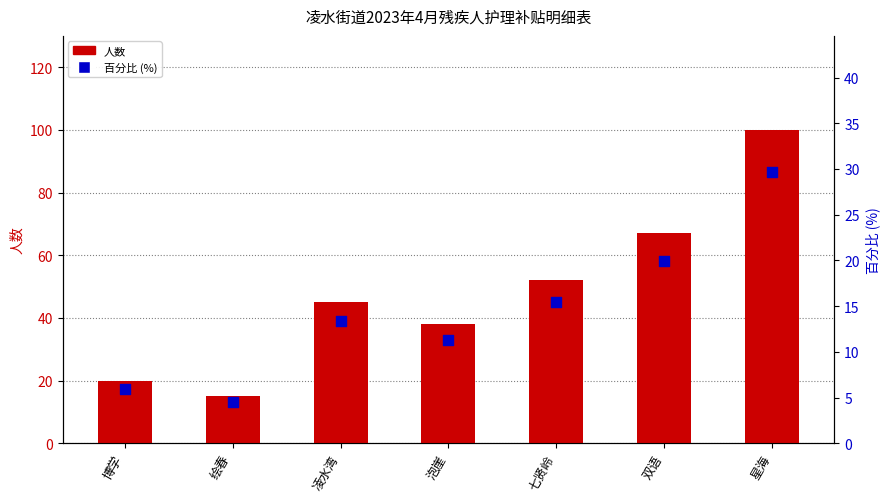

Which series reaches the maximum Y coordinate?

人数